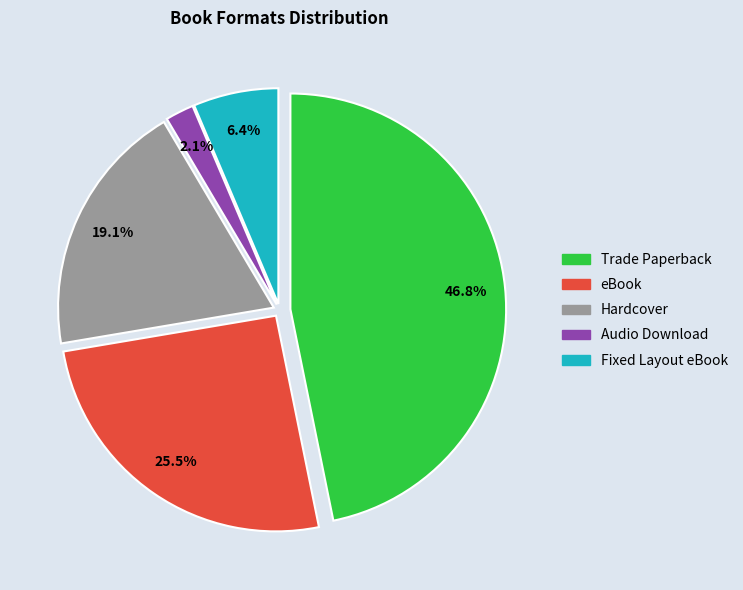

Rank the categories by value from highest to lowest.

Trade Paperback, eBook, Hardcover, Fixed Layout eBook, Audio Download